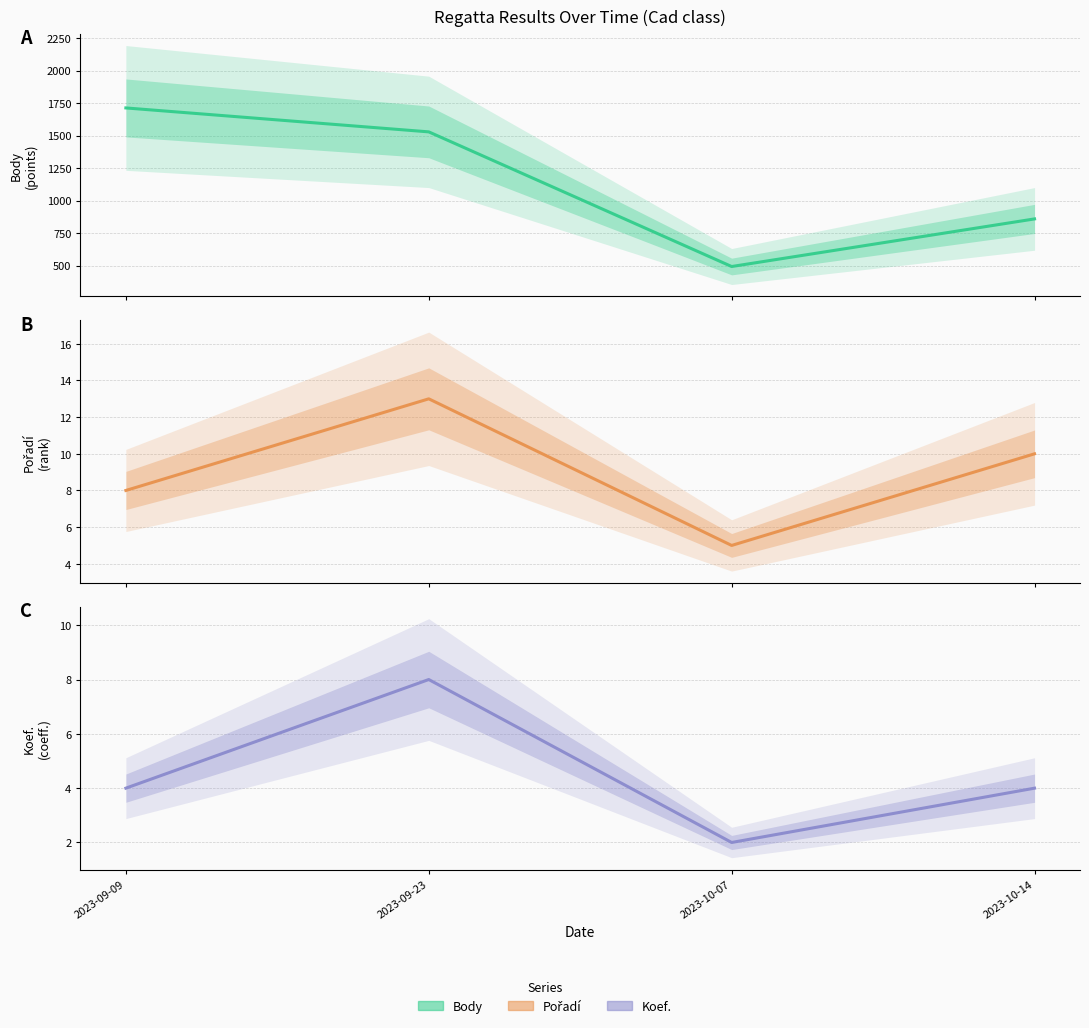

What value does the Body series have at 2023-09-23?

1529